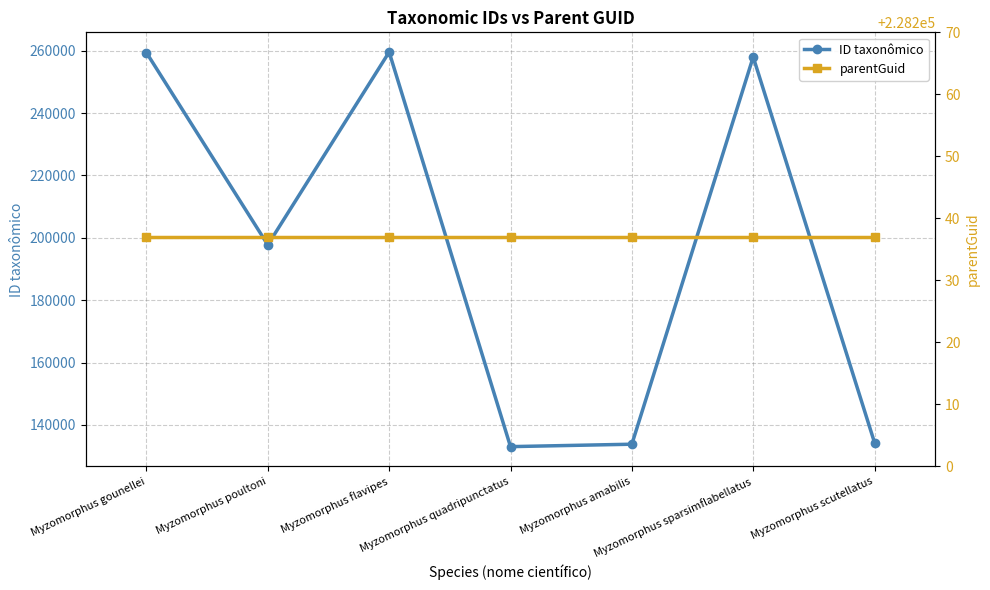

At which category is the sum across all series the highest?

Myzomorphus flavipes